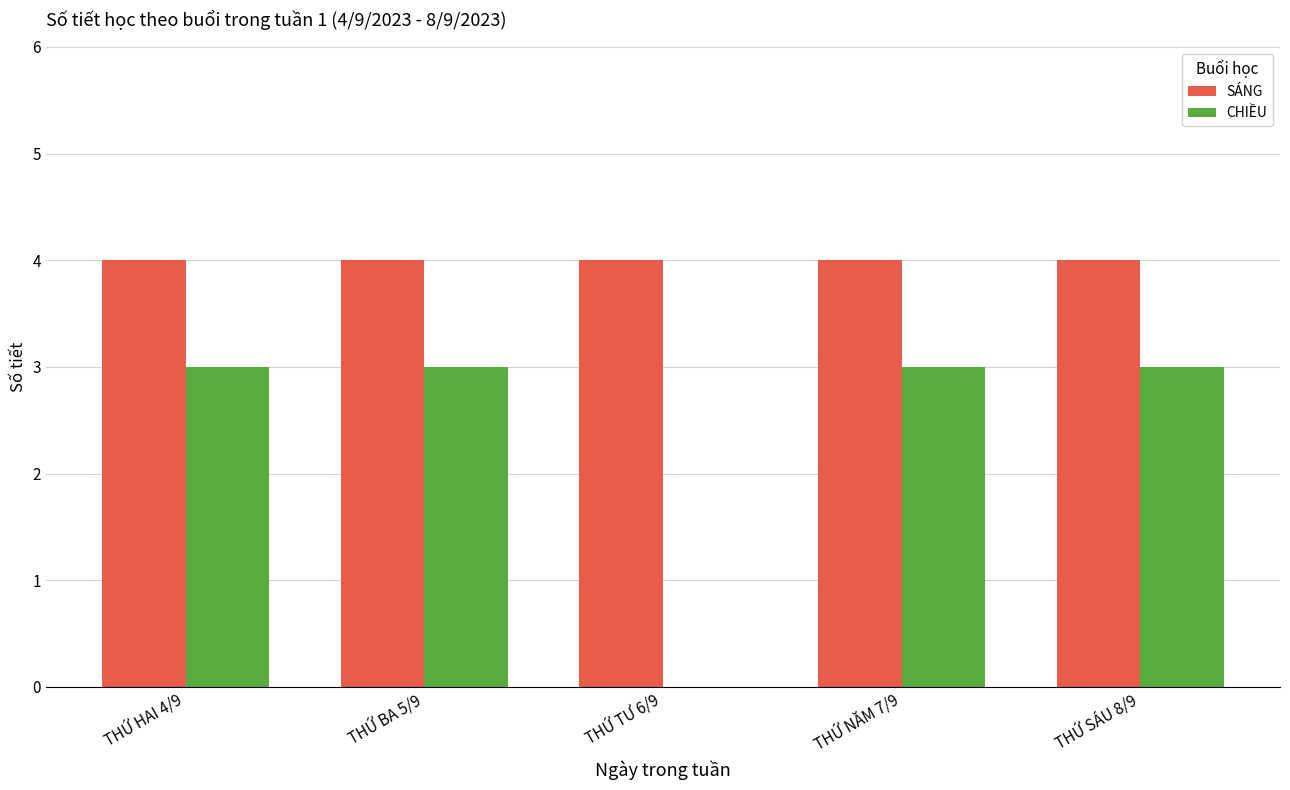

True or false: CHIỀU has a value of 3 at THỨ NĂM 7/9.

True